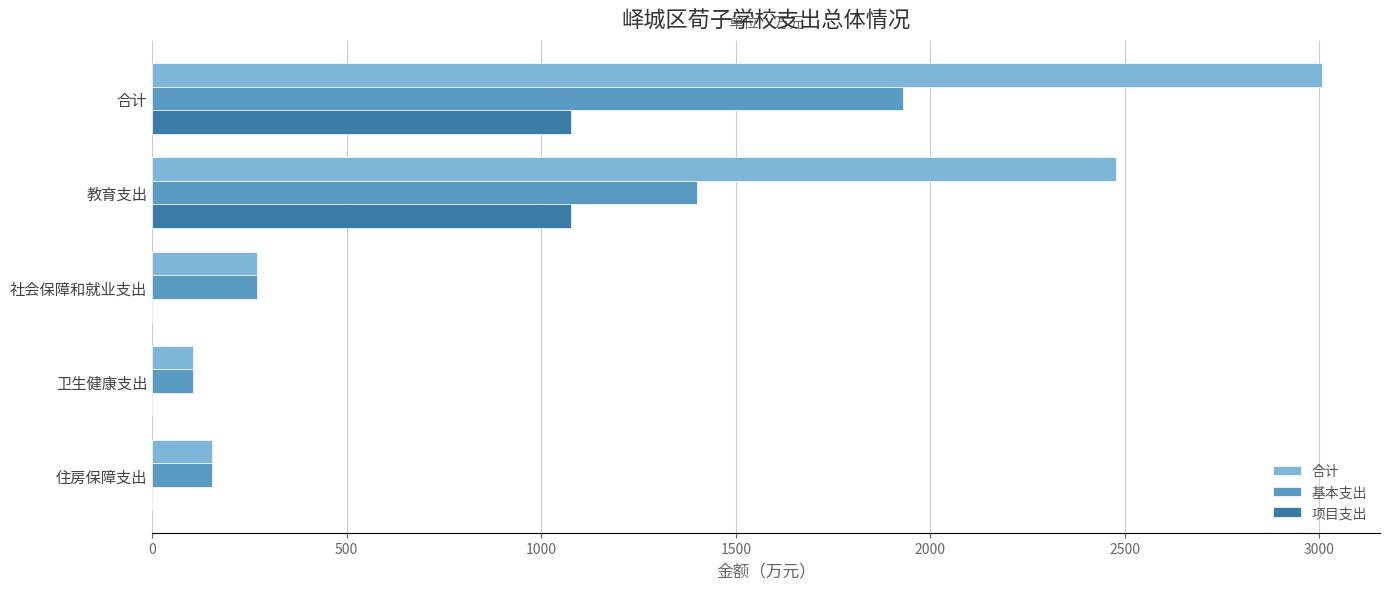

The value of 项目支出 at 合计 is 433.6. True or false?

False